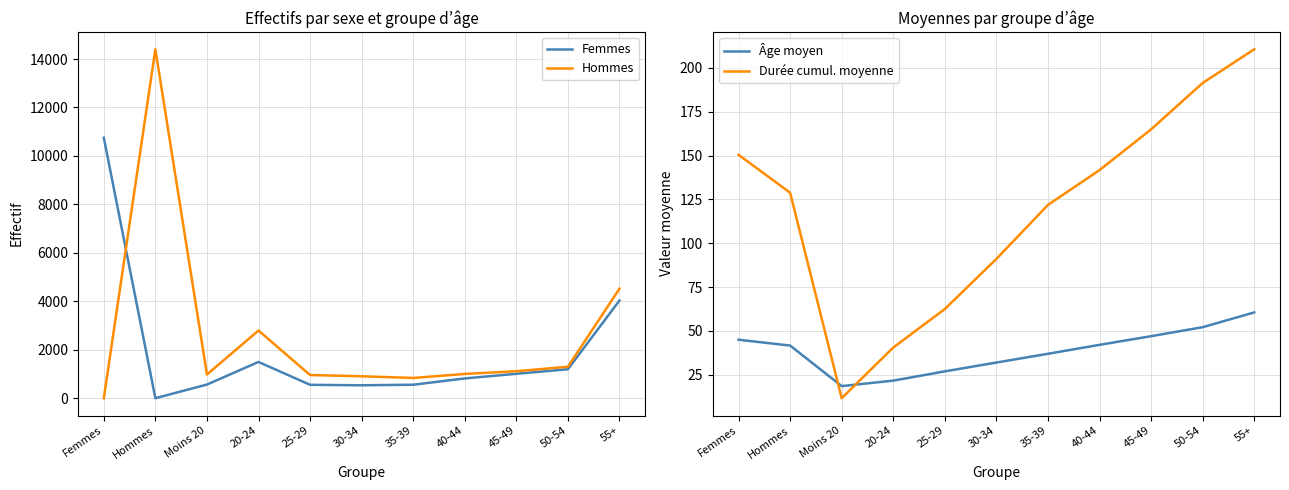

What is the greatest value displayed?

14402.0